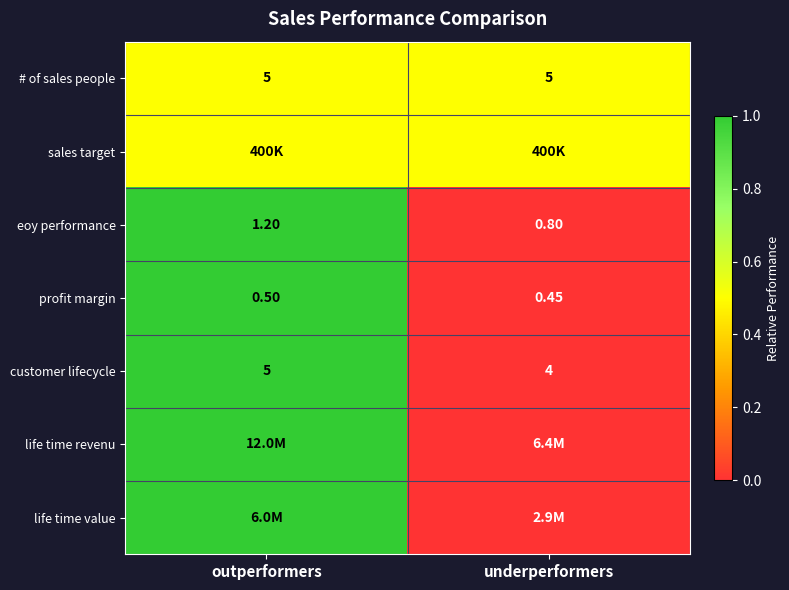

Is the value of eoy performance at outperformers greater than the value of # of sales people at outperformers?

No